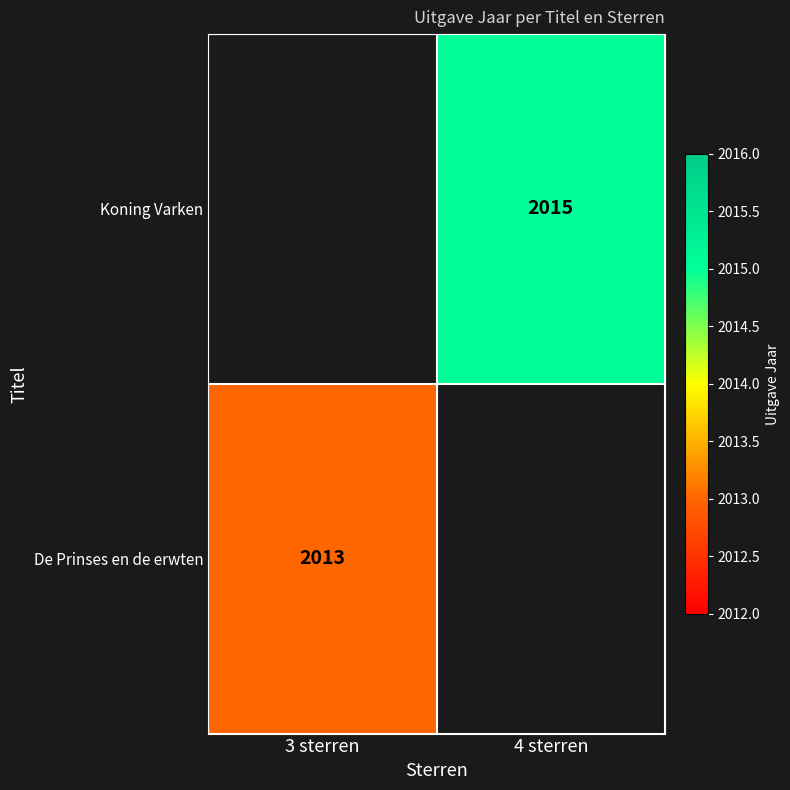

The De Prinses en de erwten series shows 3519 at 3 sterren. True or false?

False